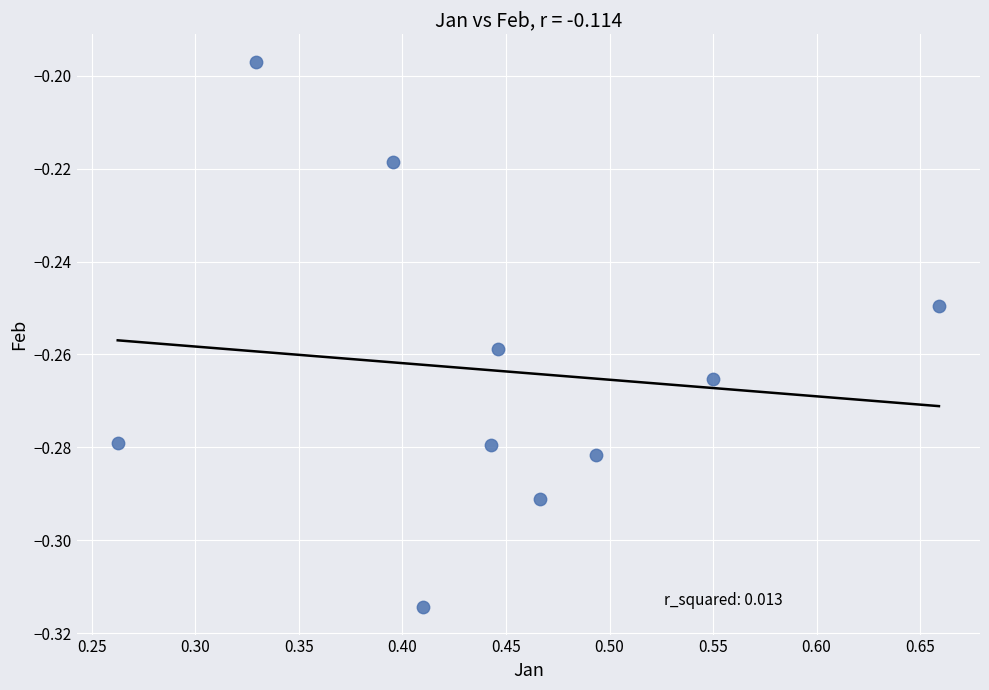

What is the range of X values (max minus min)?

0.4